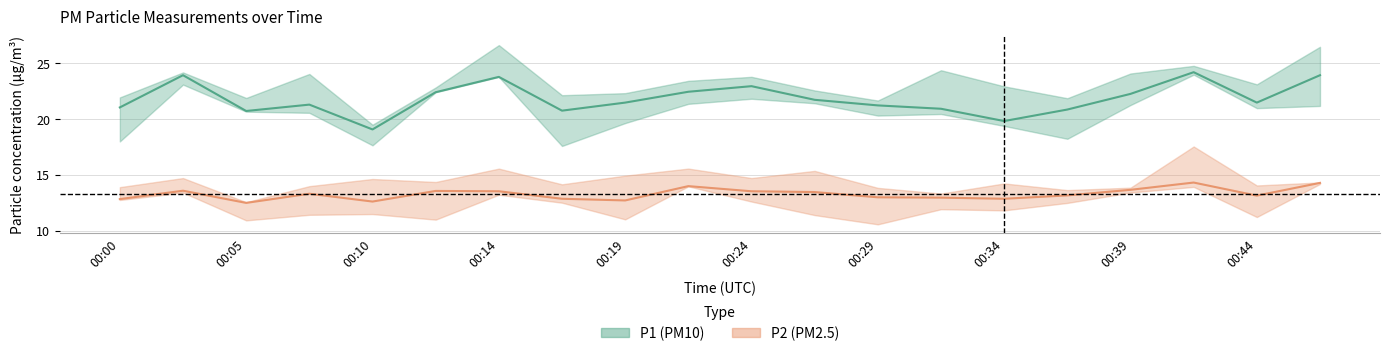

In P2, how many points are higher than both neighbors (excluding endpoints)?

5